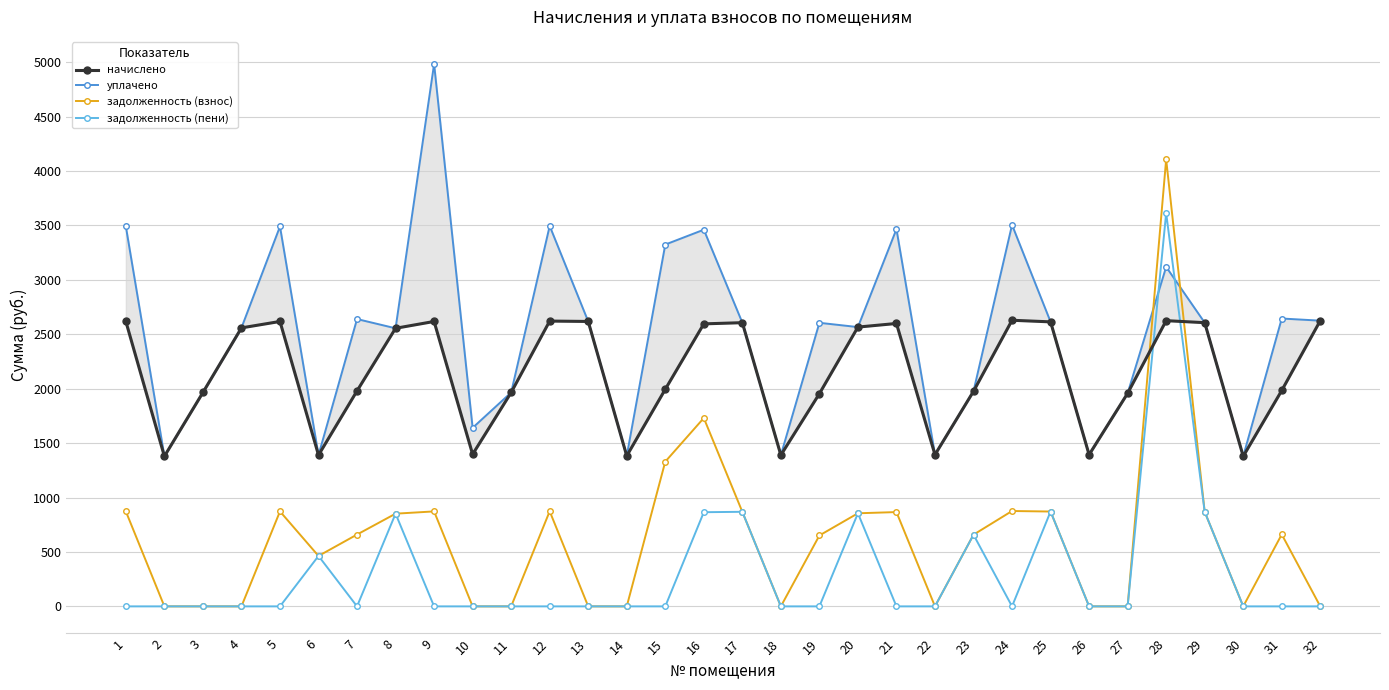

How many interior local valleys does the уплачено series have?

10